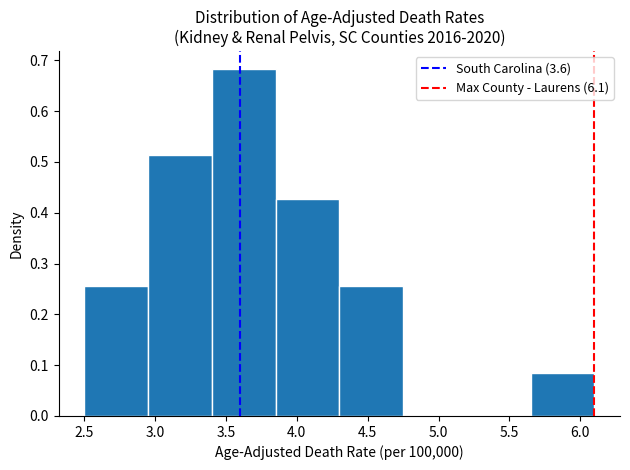

What is the height of the bar covering 3.85 to 4.30 on the x-axis? The values are not printed on the chart, so give them approximately, as read against the axis.

0.43